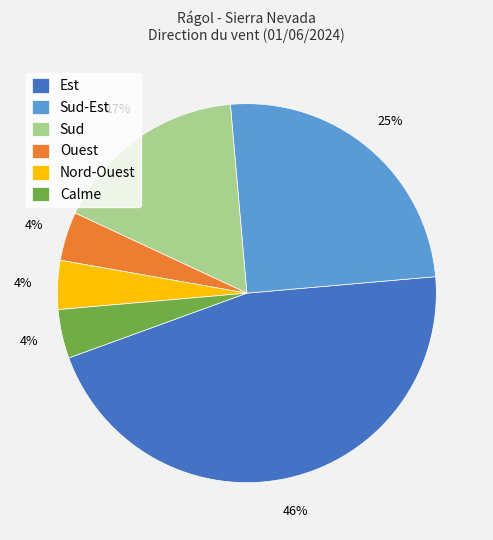

The Sud slice represents 17% of the pie. True or false?

True